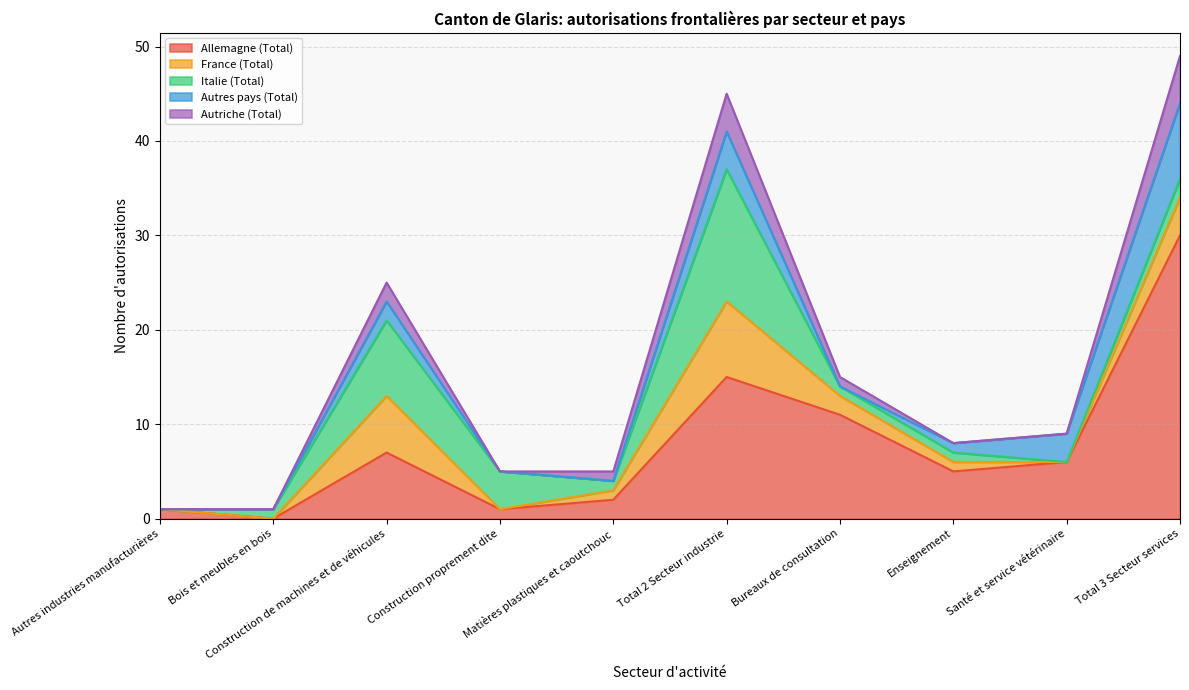

Which category has the highest value in the Autriche (Total) series?

Total 3 Secteur services